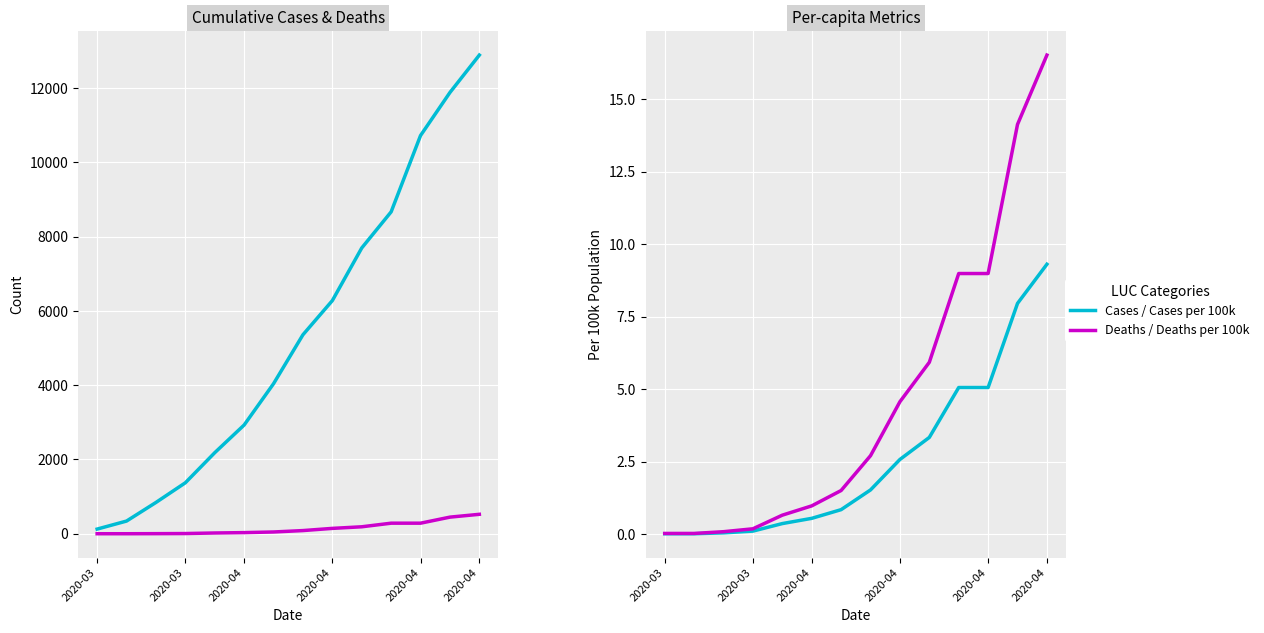

Rank the series by their maximum value, from highest to lowest.

Cumulative Cases, Cumulative Deaths, Deaths per 100k, Cases per 100k